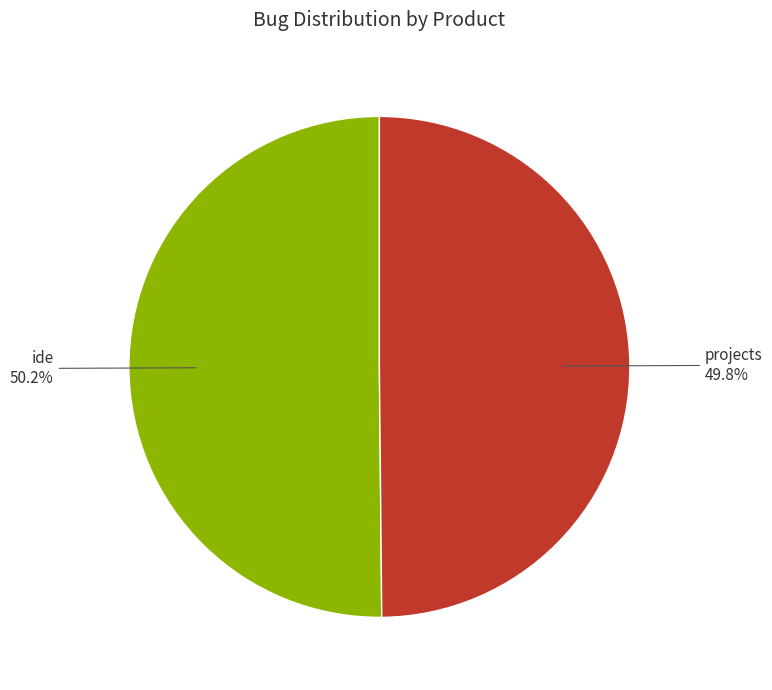

Approximately how many times larger is the value at projects compared to ide?

1.0